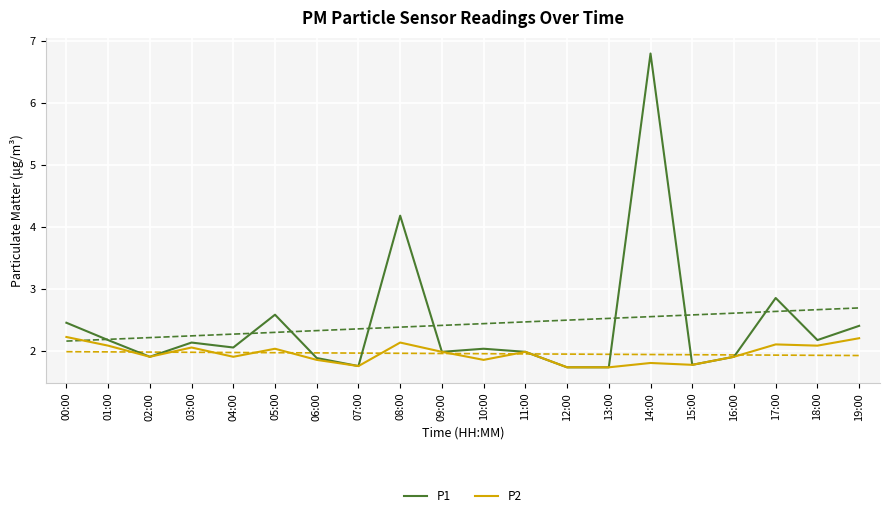

Reading left to right, list all the values displayed in this chart.

P1: 00:00=2.5	01:00=2.2	02:00=1.9	03:00=2.1	04:00=2.0	05:00=2.6	06:00=1.9	07:00=1.8	08:00=4.2	09:00=2.0	10:00=2.0	11:00=2.0	12:00=1.7	13:00=1.7	14:00=6.8	15:00=1.8	16:00=1.9	17:00=2.9	18:00=2.2	19:00=2.4
P2: 00:00=2.2	01:00=2.1	02:00=1.9	03:00=2.0	04:00=1.9	05:00=2.0	06:00=1.9	07:00=1.8	08:00=2.1	09:00=2.0	10:00=1.9	11:00=2.0	12:00=1.7	13:00=1.7	14:00=1.8	15:00=1.8	16:00=1.9	17:00=2.1	18:00=2.1	19:00=2.2